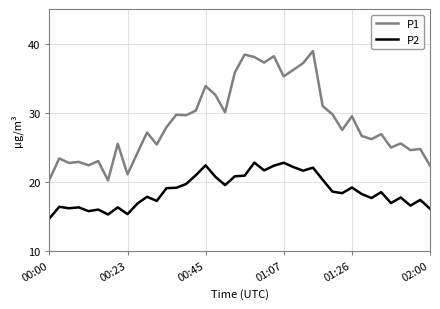

True or false: P2 and P1 intersect in this chart.

False